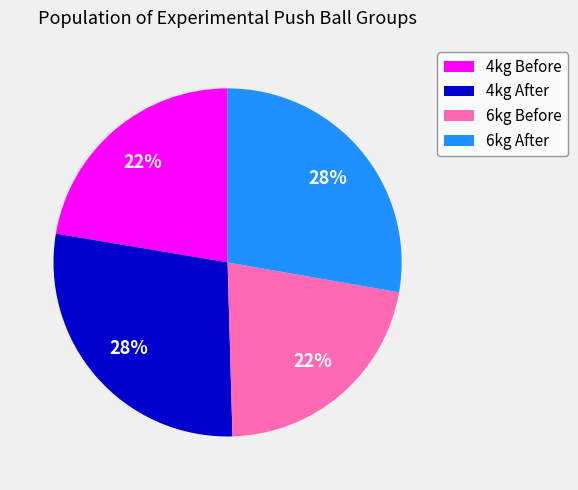

True or false: 4kg Before accounts for 29% of the total.

False